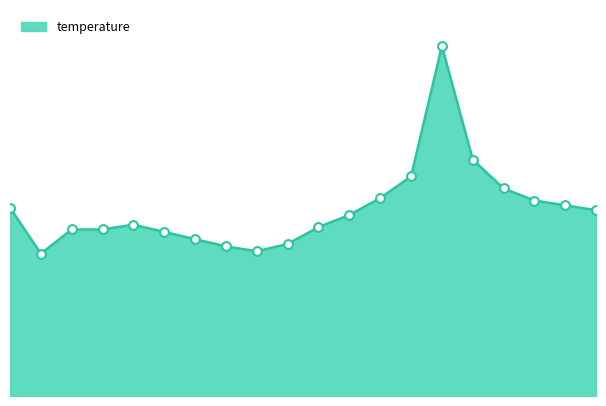

Is this an area chart (filled region under the line)?

Yes